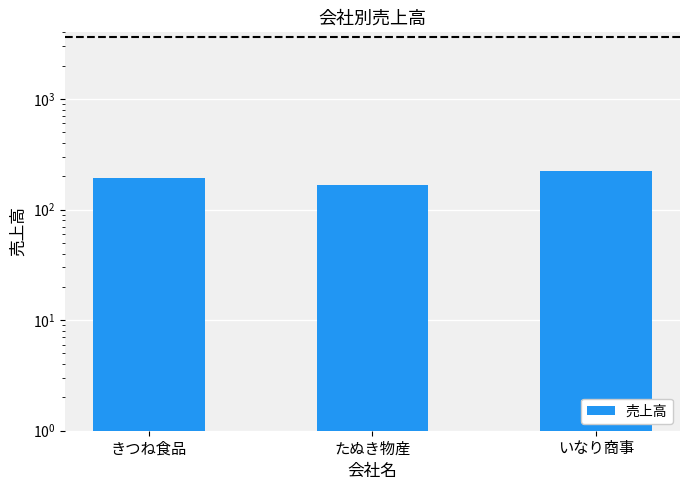

How many bars are there in total?

3